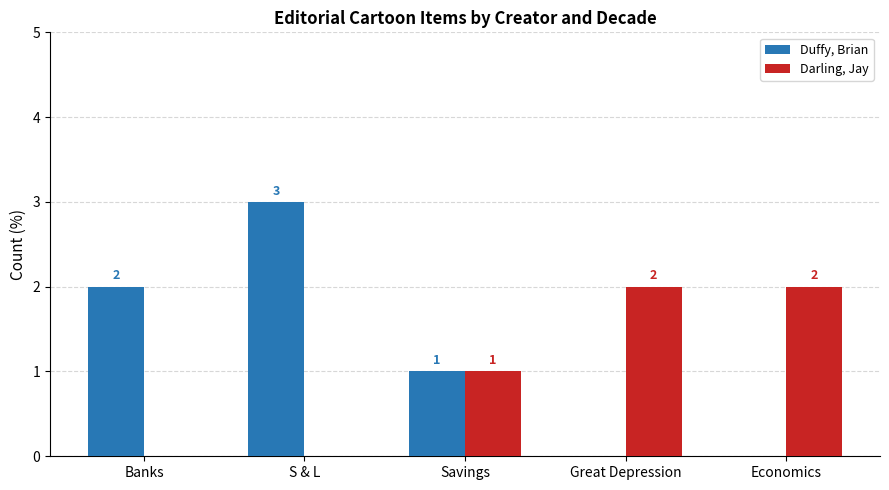

At which category is the sum across all series the highest?

S & L